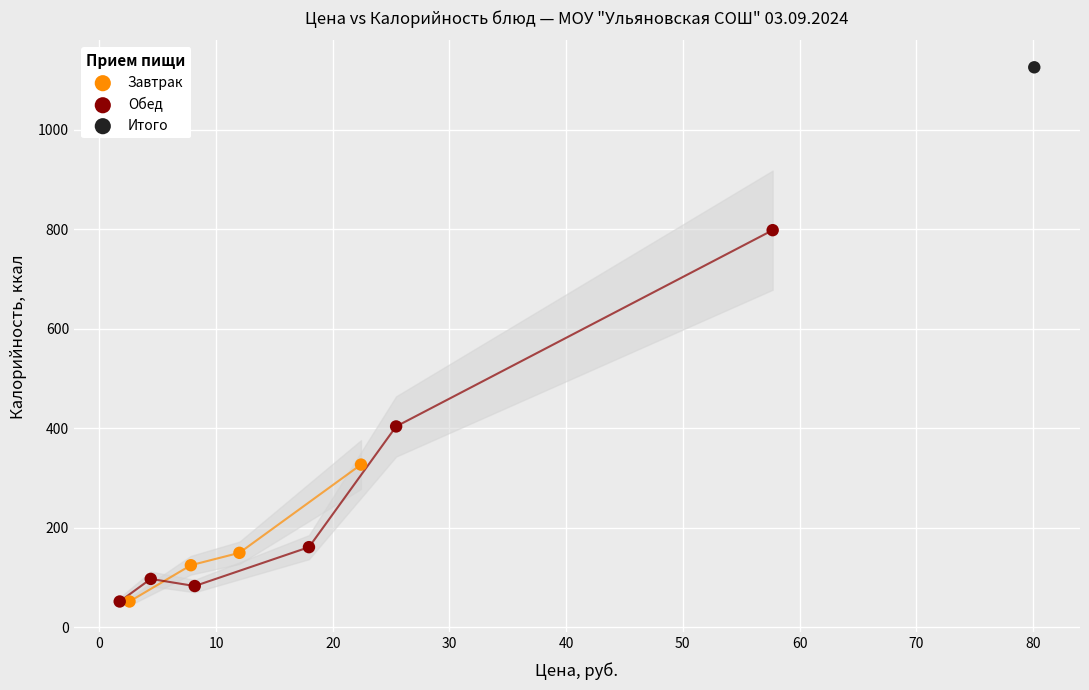

What are all the series names shown in the legend?

Завтрак, Обед, Итого